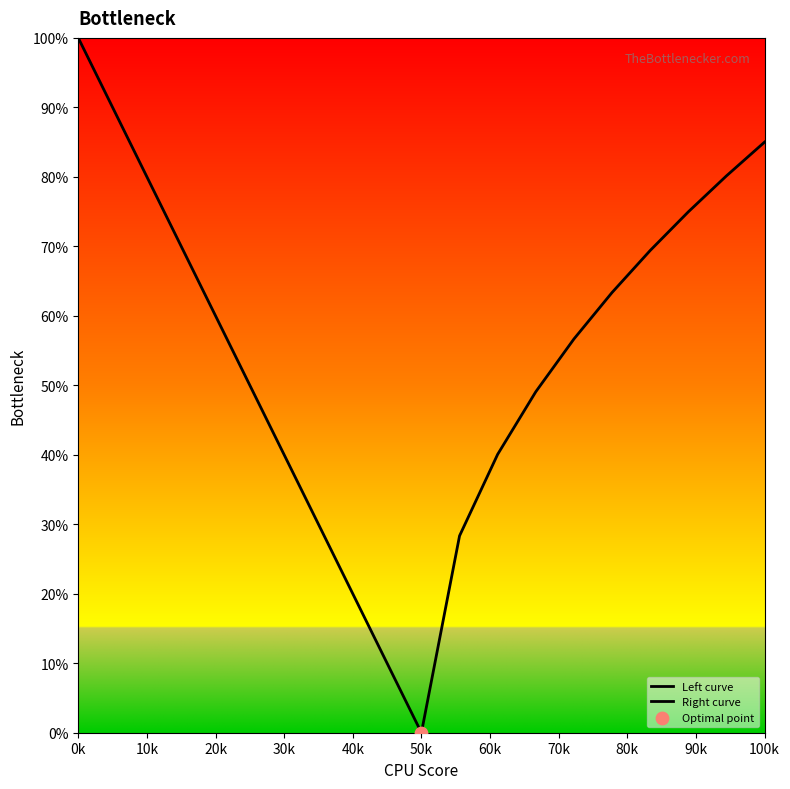

Is the value of Left curve at 70k greater than the value of Right curve at 90k?

No